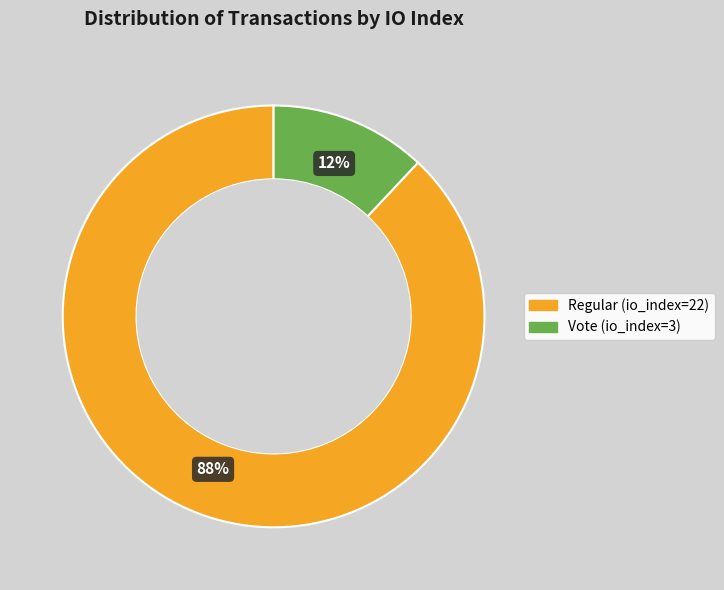

To the nearest percent, what is the difference between the largest and smallest slice percentages?

76%